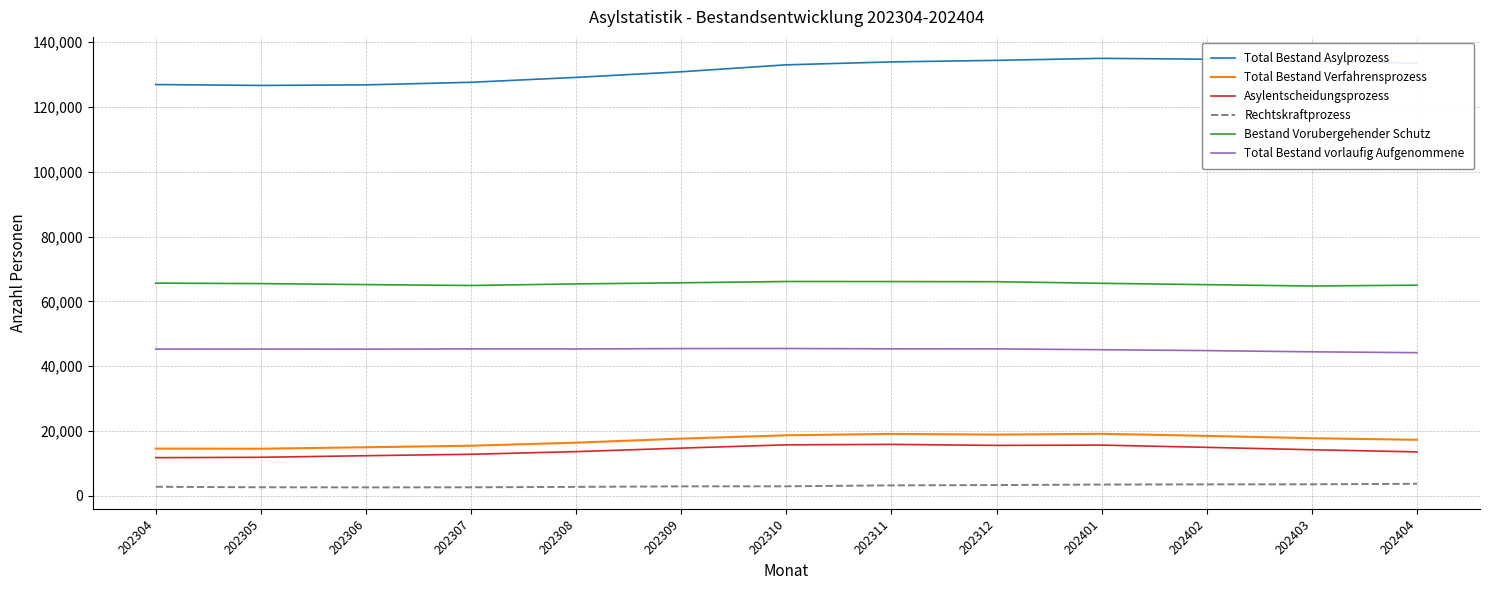

What is the average value of the Total Bestand vorlaufig Aufgenommene series?

45131